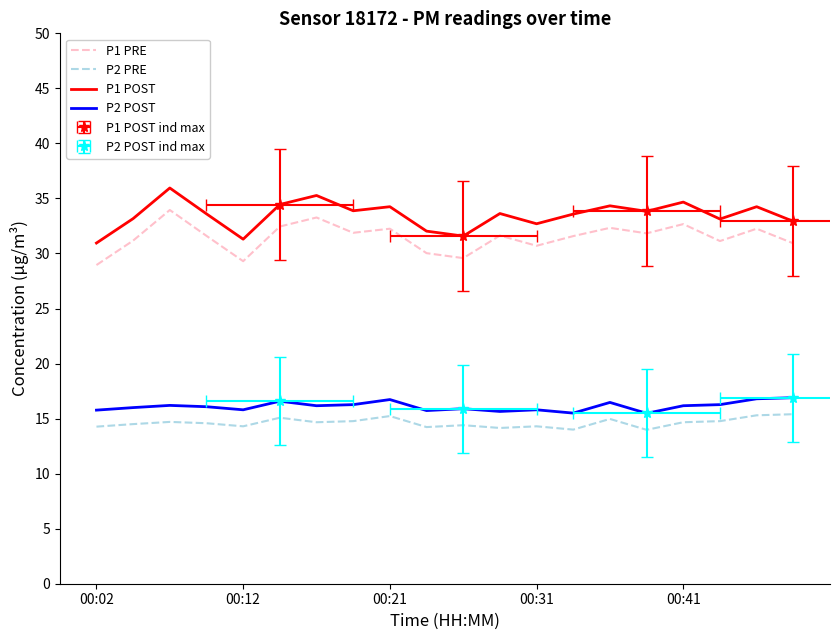

What is the average value of the P1 POST series?

33.5